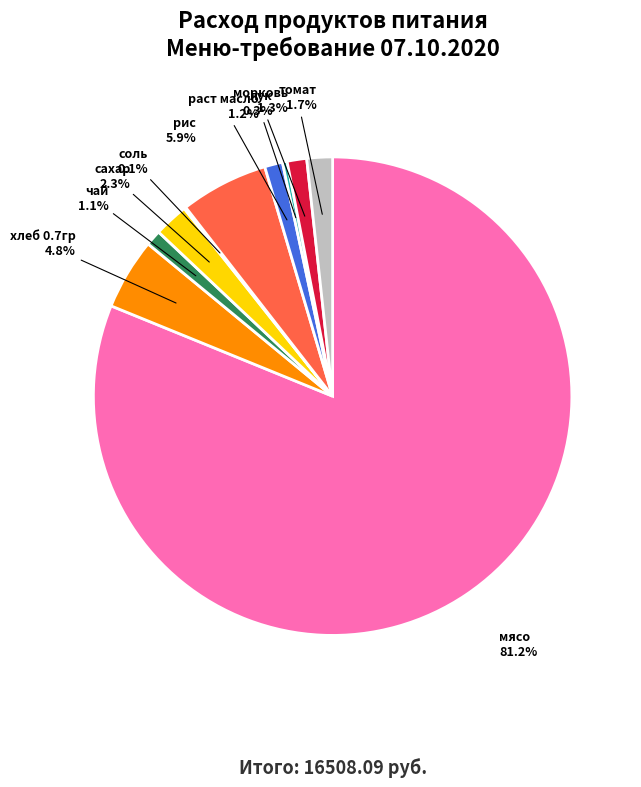

What percentage is the хлеб 0.7гр slice, to the nearest percent?

5%